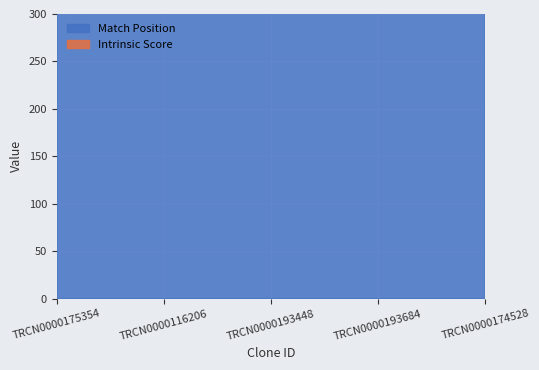

What is the maximum value for Intrinsic Score?

13.2